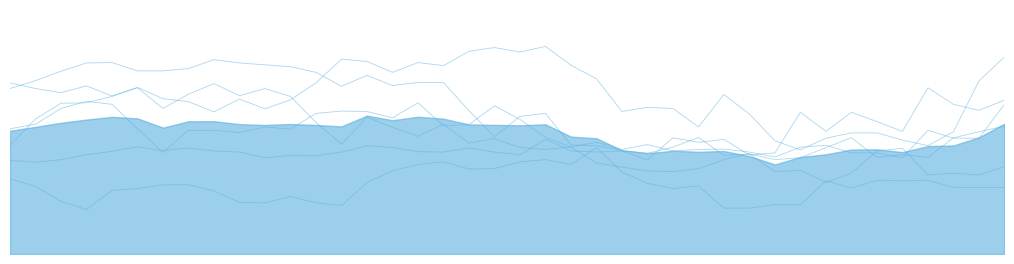

What is the average value of the 3.182 series?

29.6